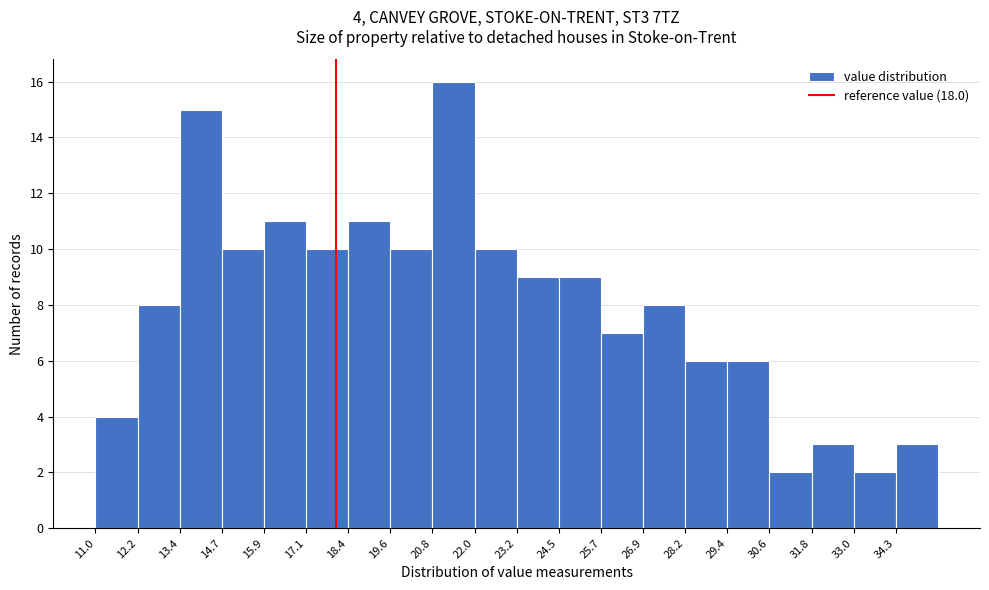

Over which range of the x-axis is the bar tallest?

20.8 to 22.0